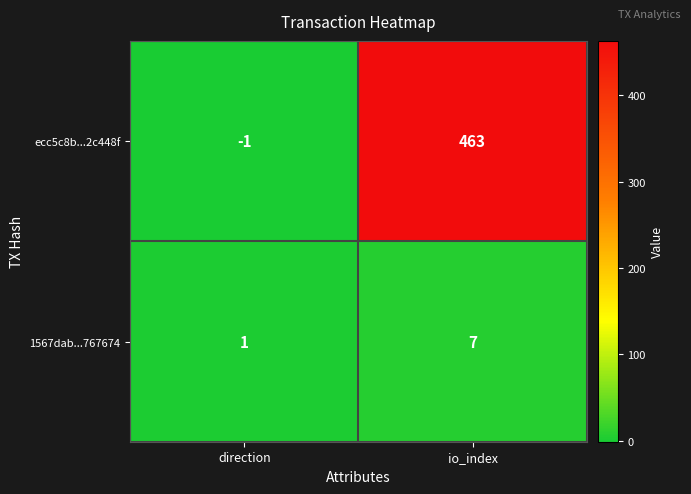

At which category is the sum across all series the highest?

io_index